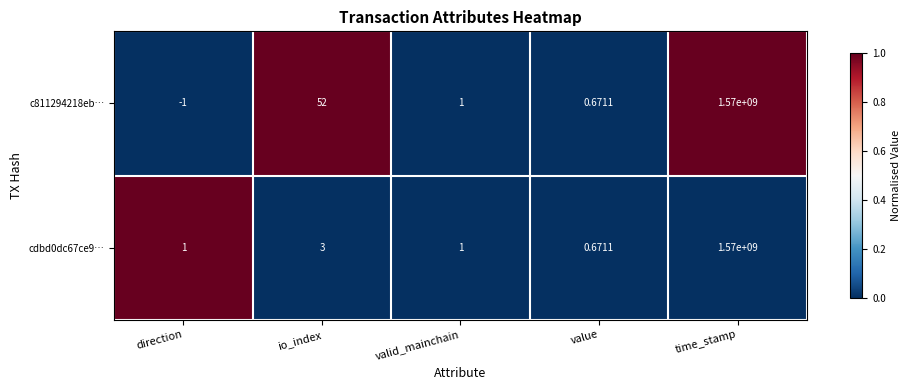

At which category is the sum across all series the highest?

time_stamp